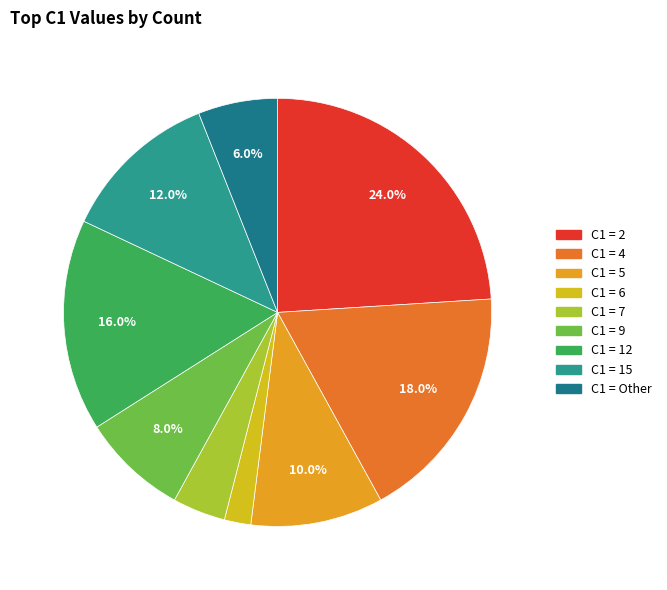

Count the number of slices in the pie.

9